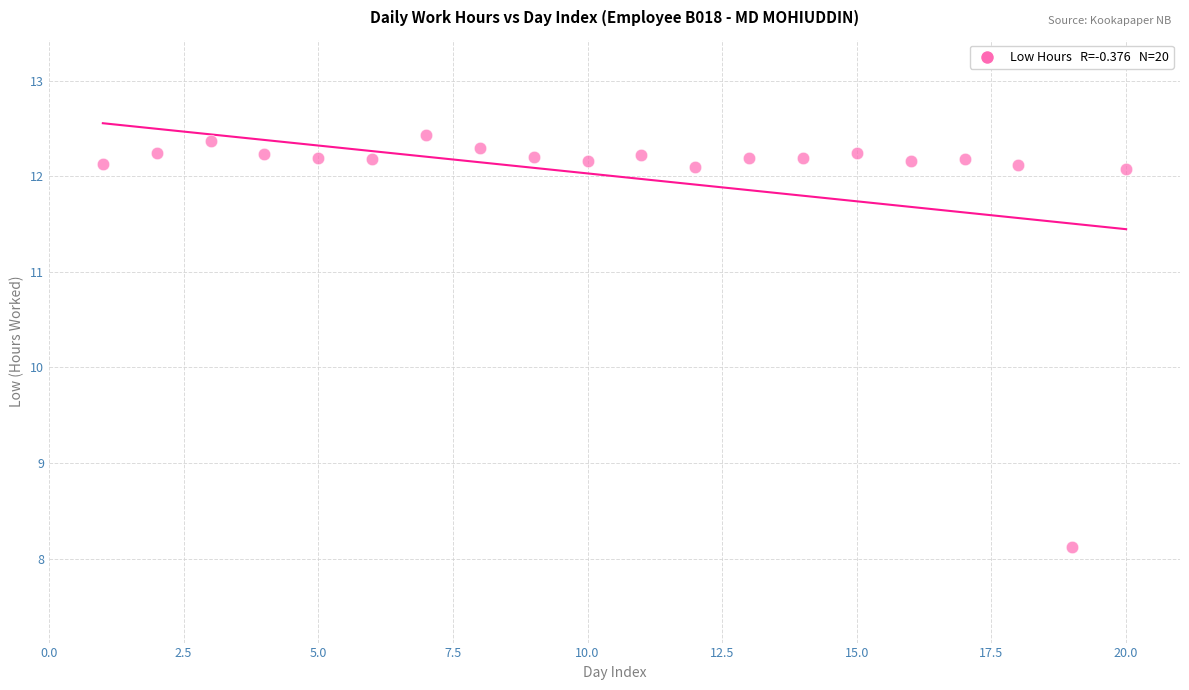

What is the range of Y values (max minus min)?

4.3